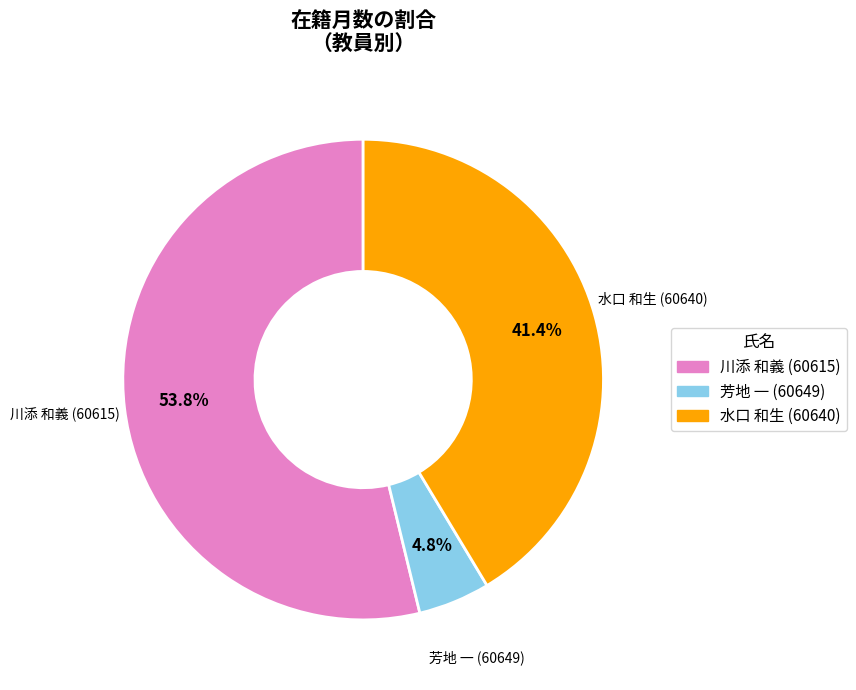

Is there any slice that represents more than half of the pie?

Yes